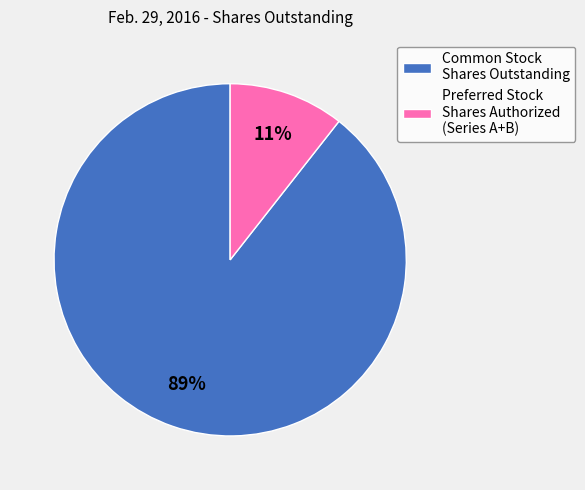

To the nearest percent, what is the average slice percentage?

50%